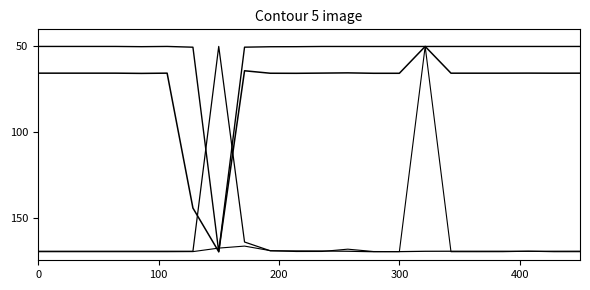

Does the chart display data point markers on the line(s)?

No